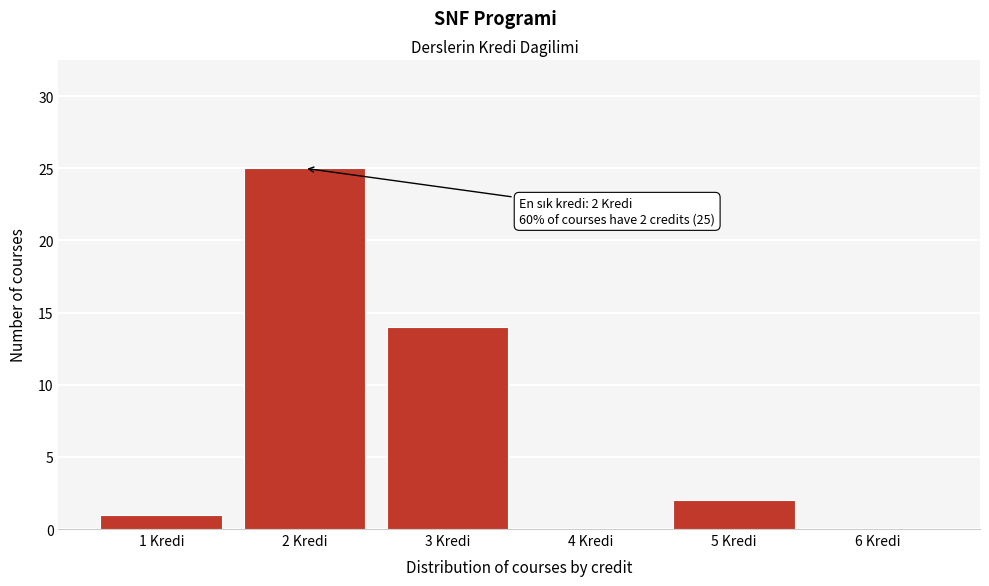

Over which range of the x-axis is the bar tallest?

1.5 to 2.5